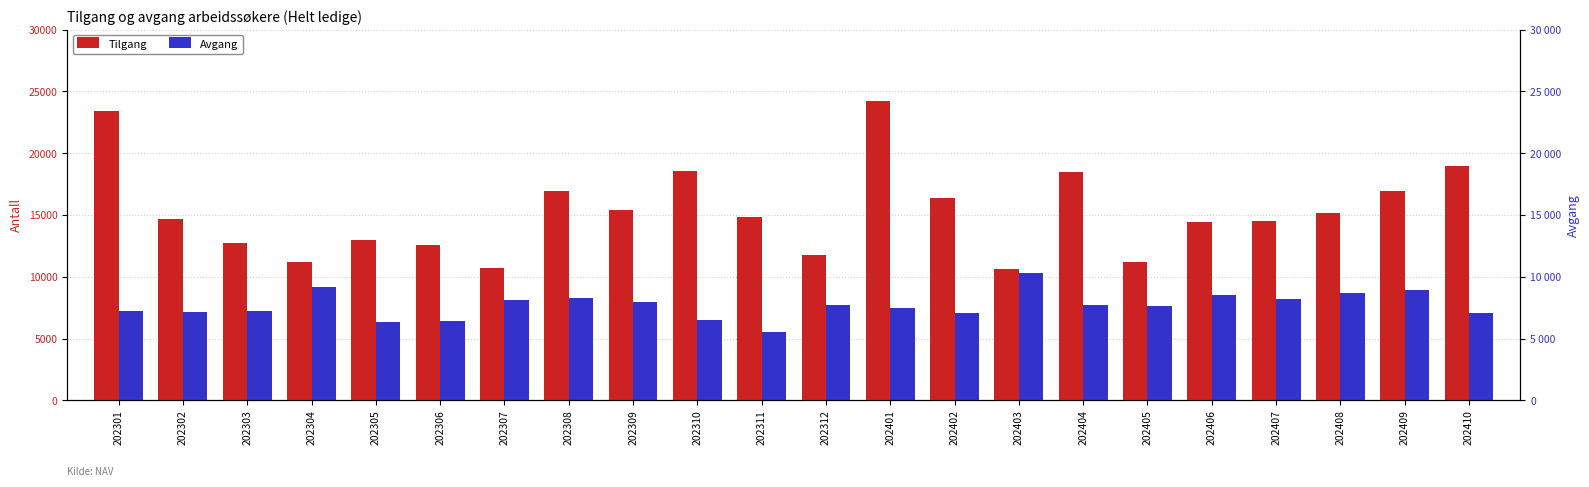

Rank the series by their average value, from highest to lowest.

Tilgang, Avgang